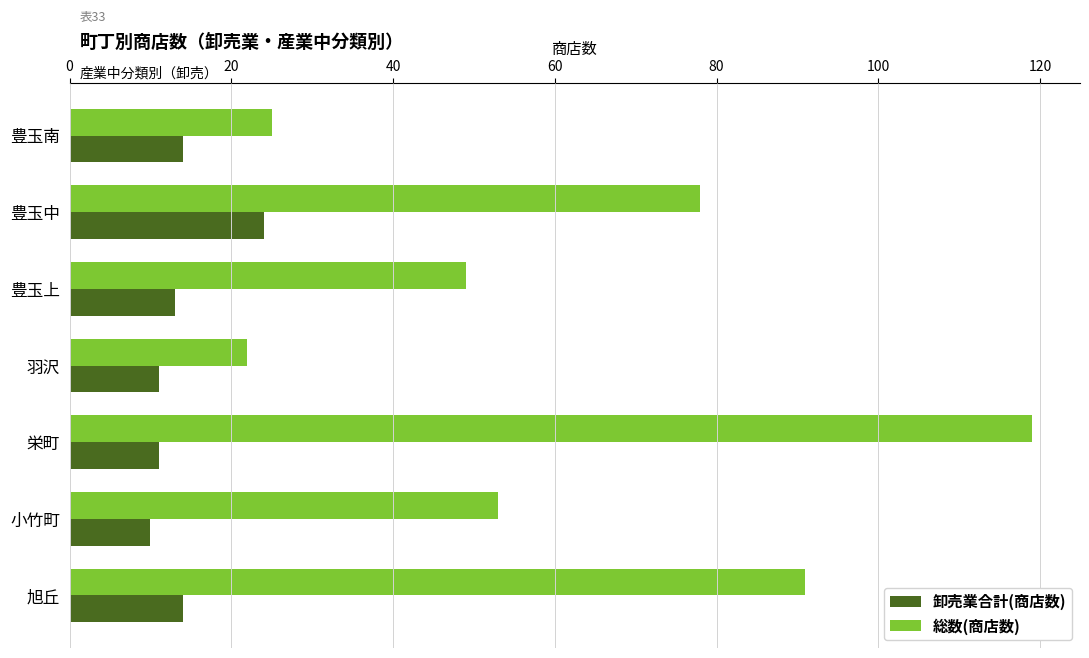

Rank the series by their maximum value, from lowest to highest.

卸売業合計(商店数), 総数(商店数)